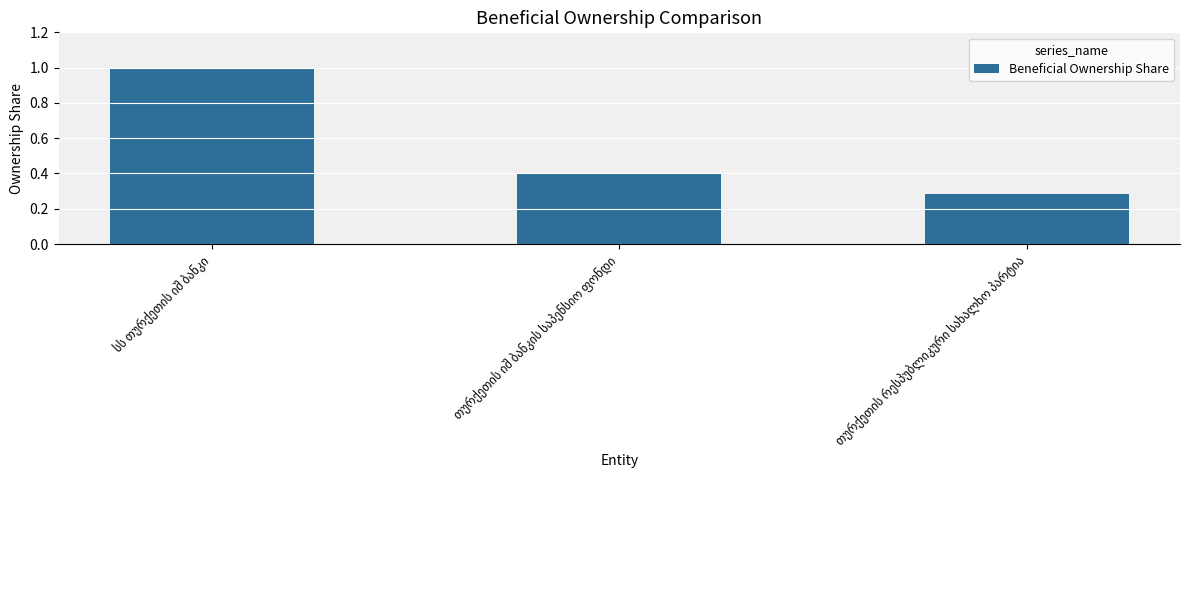

What is the greatest value displayed?

1.0